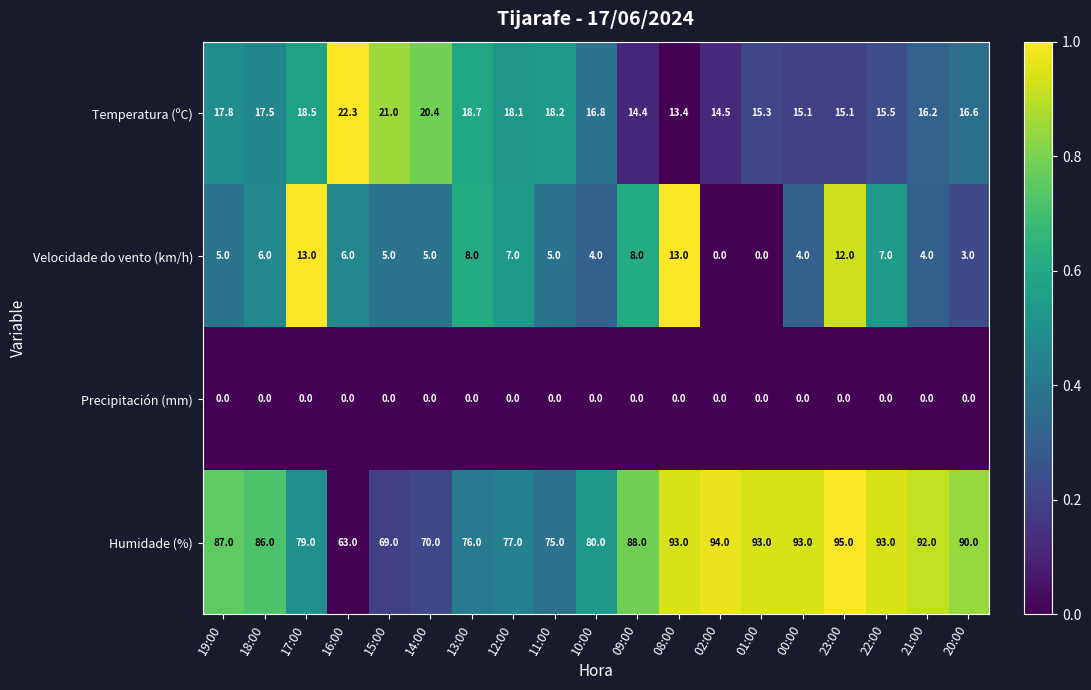

List the series in order of their peak value, lowest first.

Precipitación (mm), Velocidade do vento (km/h), Temperatura (ºC), Humidade (%)